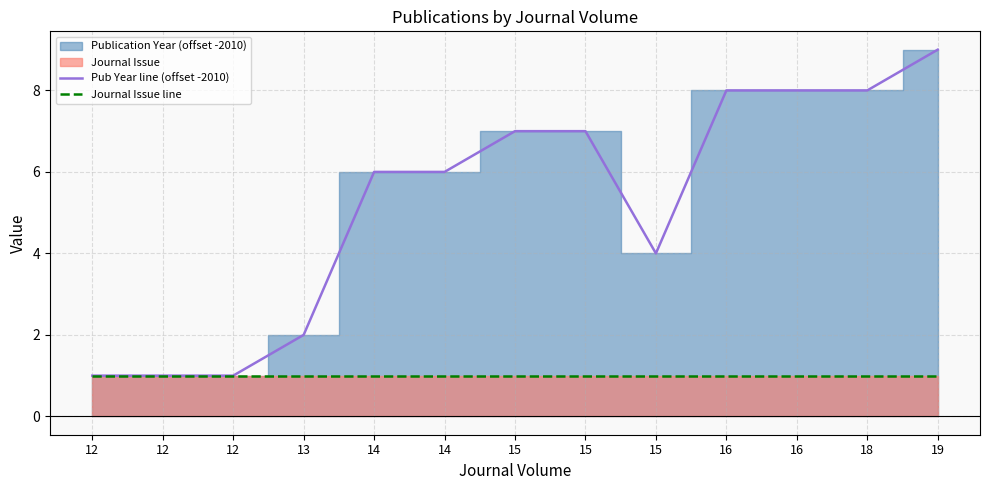

Which series has the largest total across all categories?

Pub Year line (offset -2010)